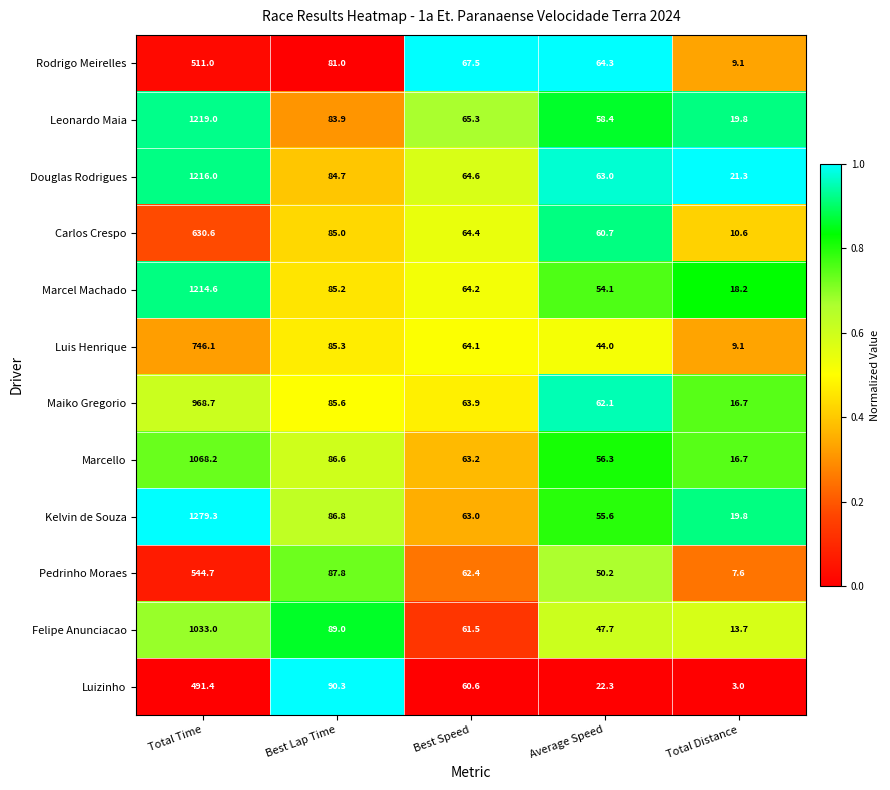

What is the sum of all Luizinho values?

667.6